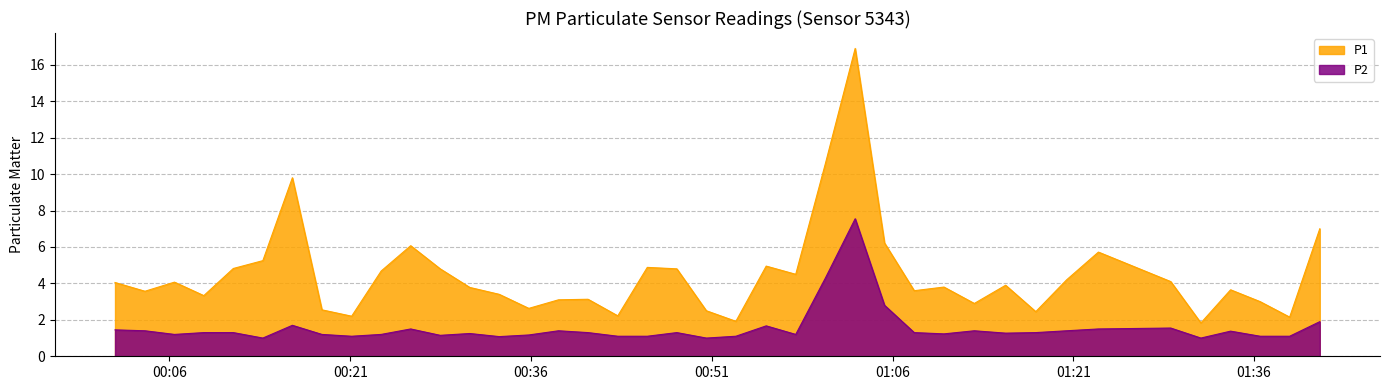

What is the maximum value shown in the chart?

16.9